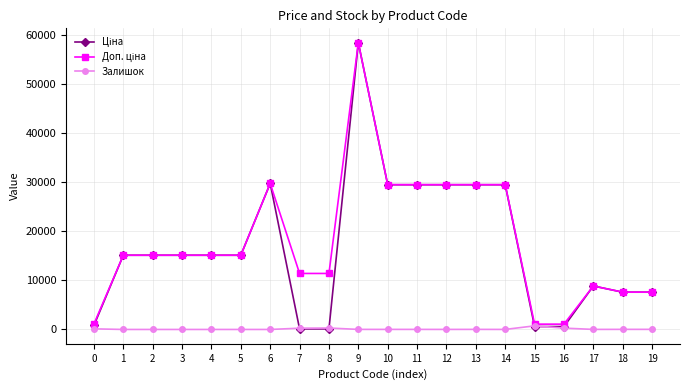

What is the maximum value shown in the chart?

58426.5